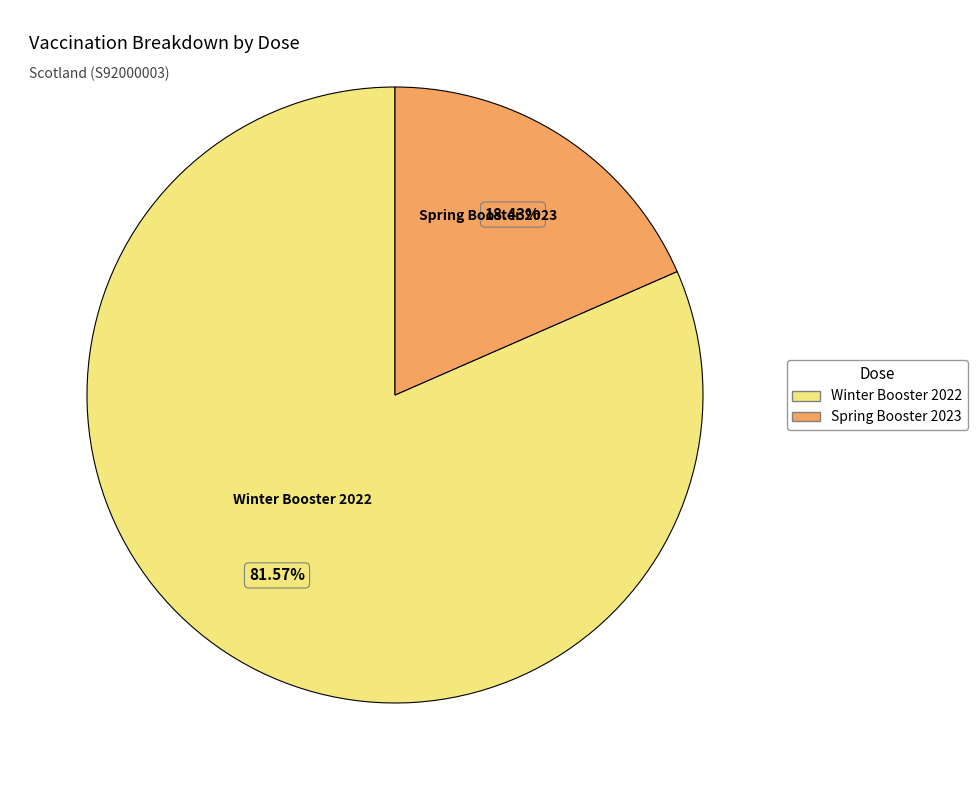

What portion of the pie excludes Winter Booster 2022?

18.4%